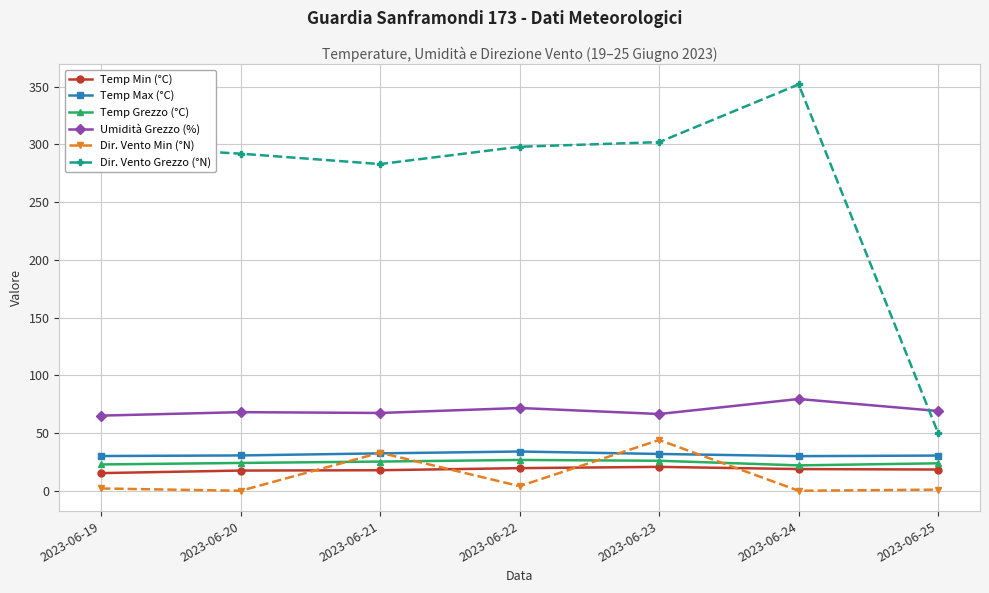

At 2023-06-20, list the series in order from largest to smallest.

Dir. Vento Grezzo (°N), Umidità Grezzo (%), Temp Max (°C), Temp Grezzo (°C), Temp Min (°C), Dir. Vento Min (°N)